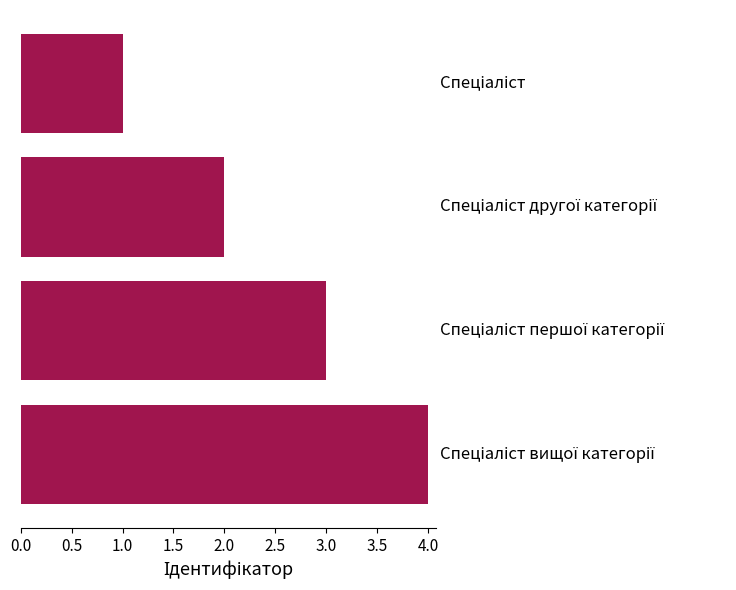

What is the sum of all values?

10